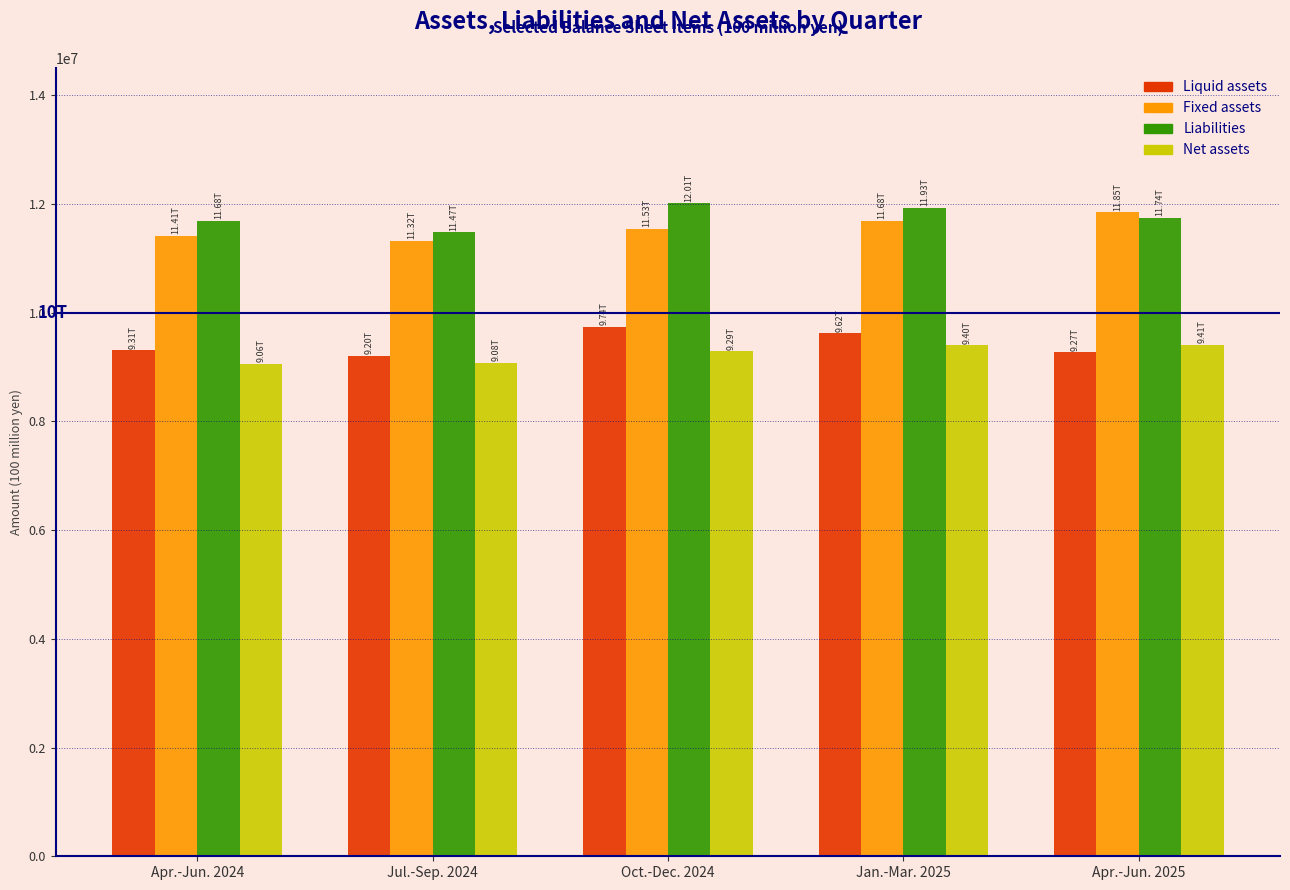

What is the spread (max minus min) of values at Apr.-Jun. 2024?

2626805.7